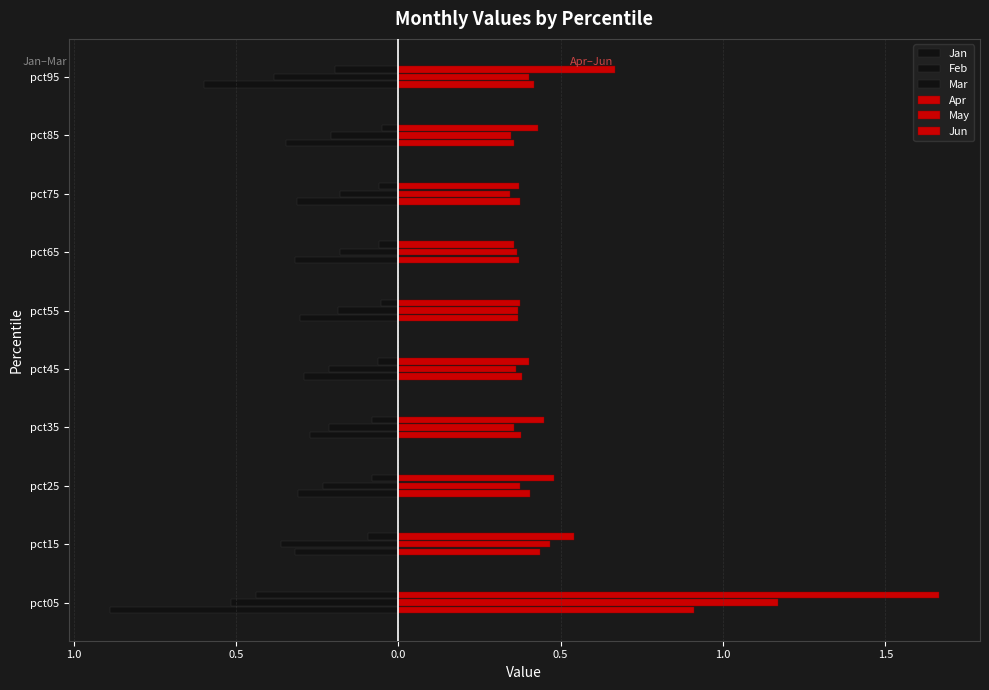

Does the chart contain stacked bars?

No